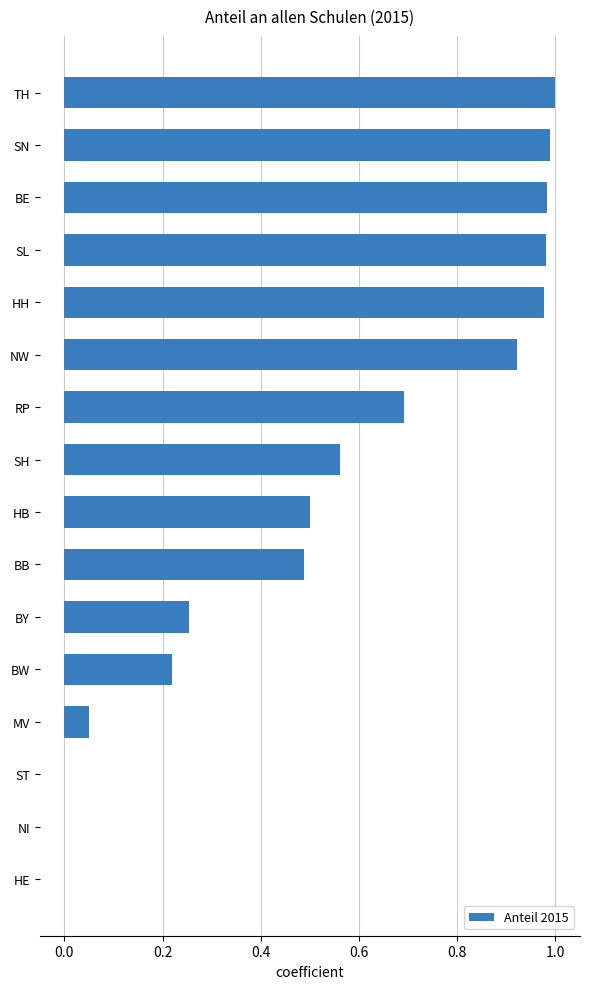

Is it true that the value at SL is 1.0?

True